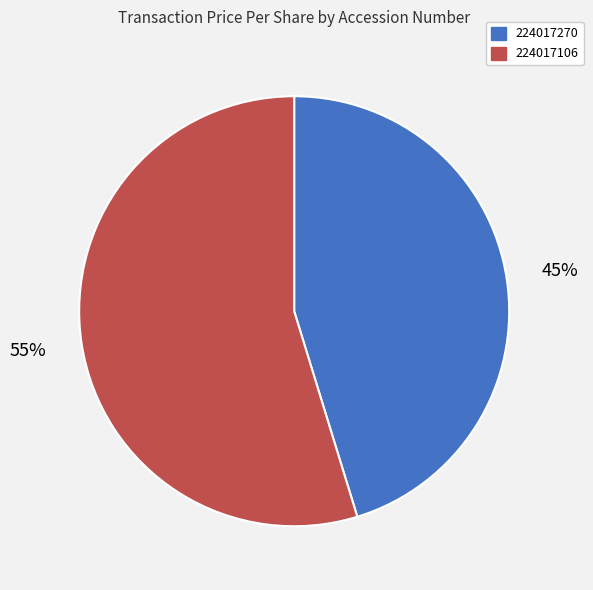

To the nearest percent, what is the average slice percentage?

50%